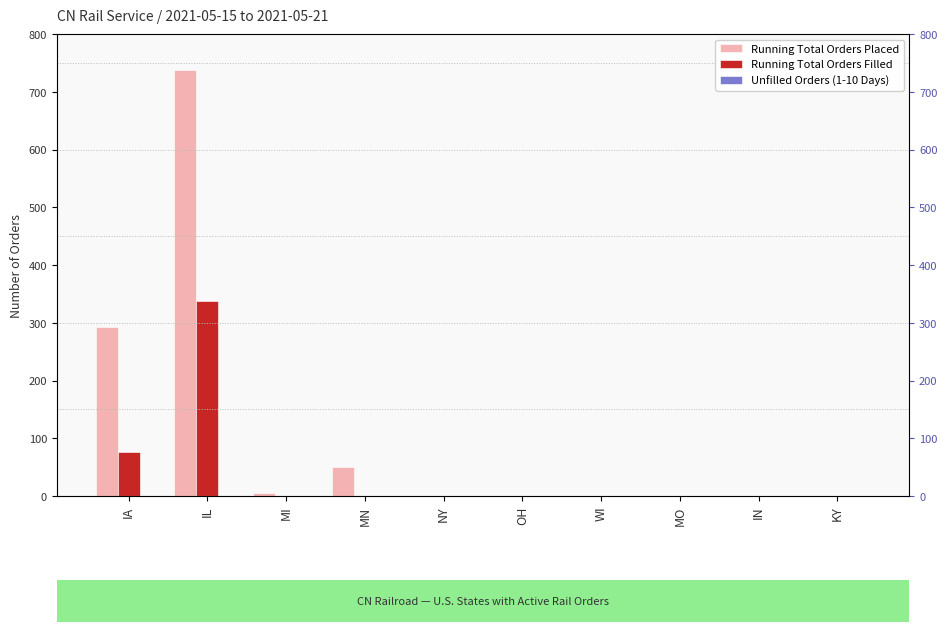

What are all the series names shown in the legend?

Running Total Orders Placed, Running Total Orders Filled, Unfilled Orders (1-10 Days)